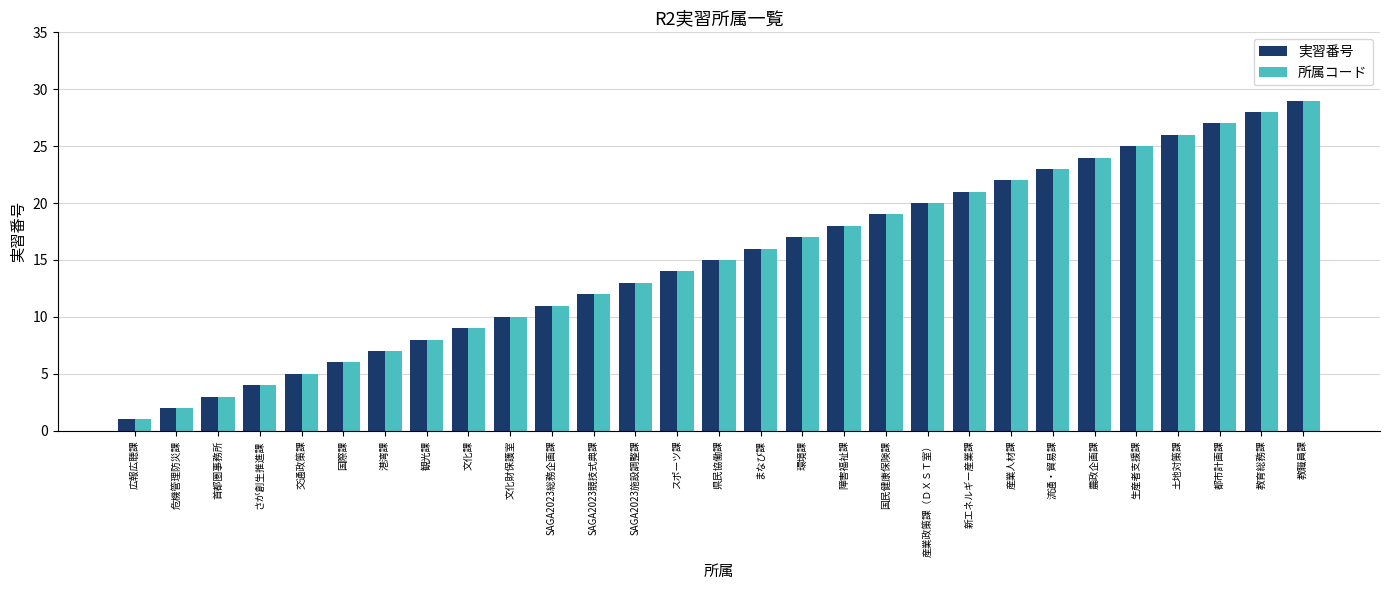

Is it true that 所属コード equals 16 at まなび課?

True